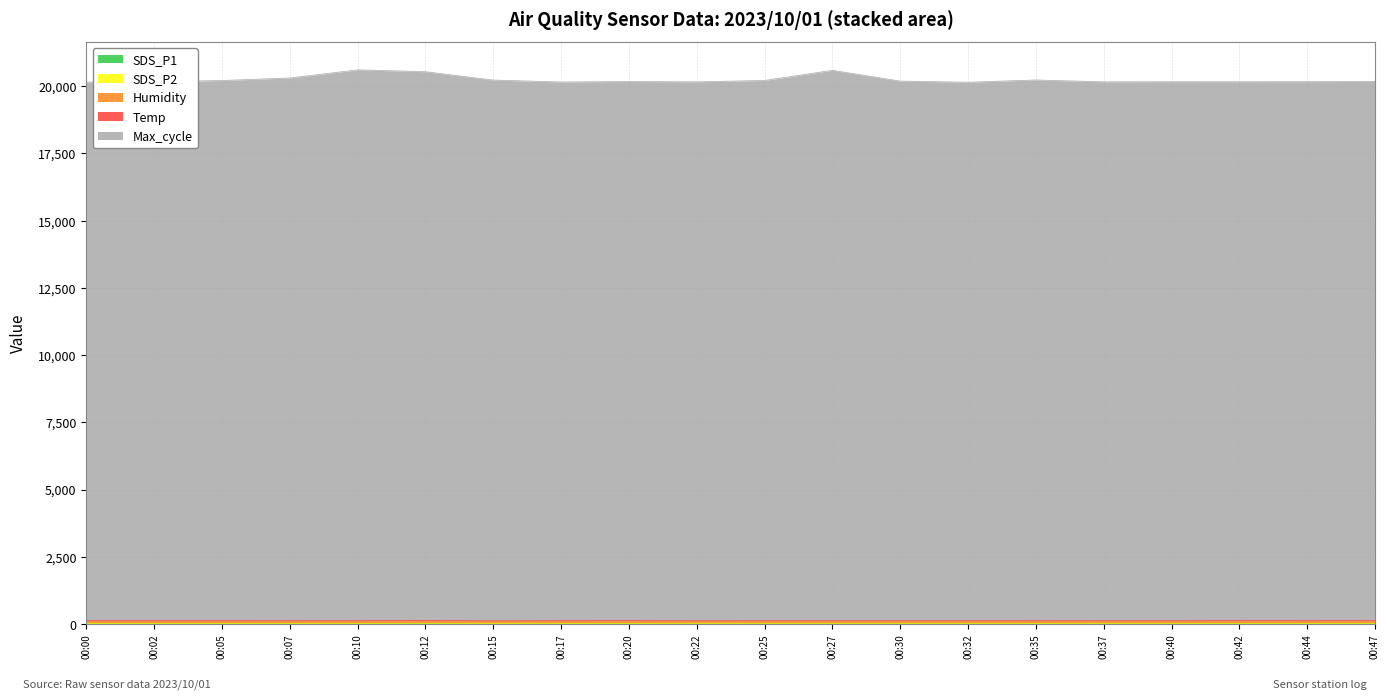

What is the approximate value of Max_cycle at 00:44?

20046.0